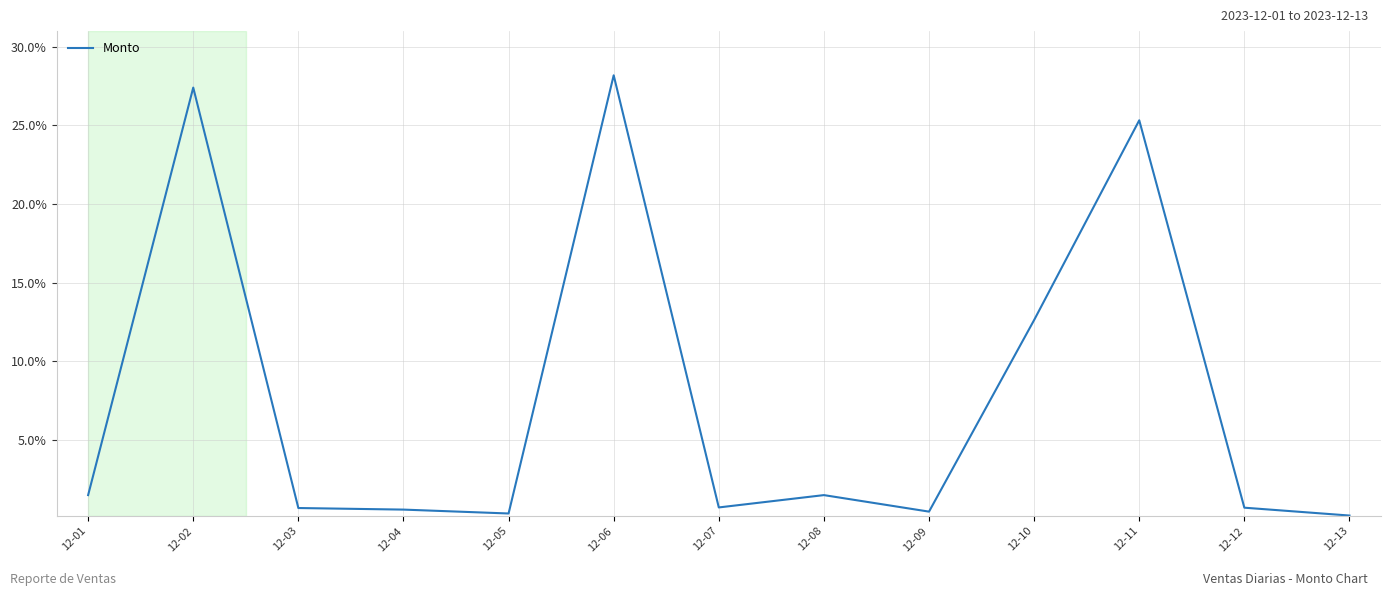

What is the smallest value displayed?

0.2